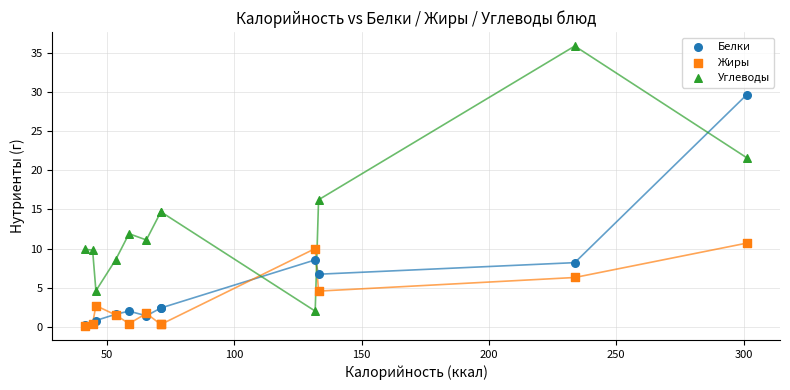

What are all the series names shown in the legend?

Белки, Жиры, Углеводы